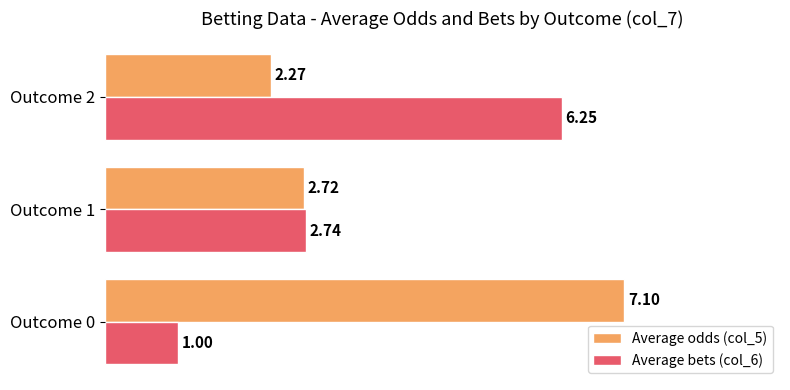

Which series changed the most between Outcome 0 and Outcome 2?

Average bets (col_6)